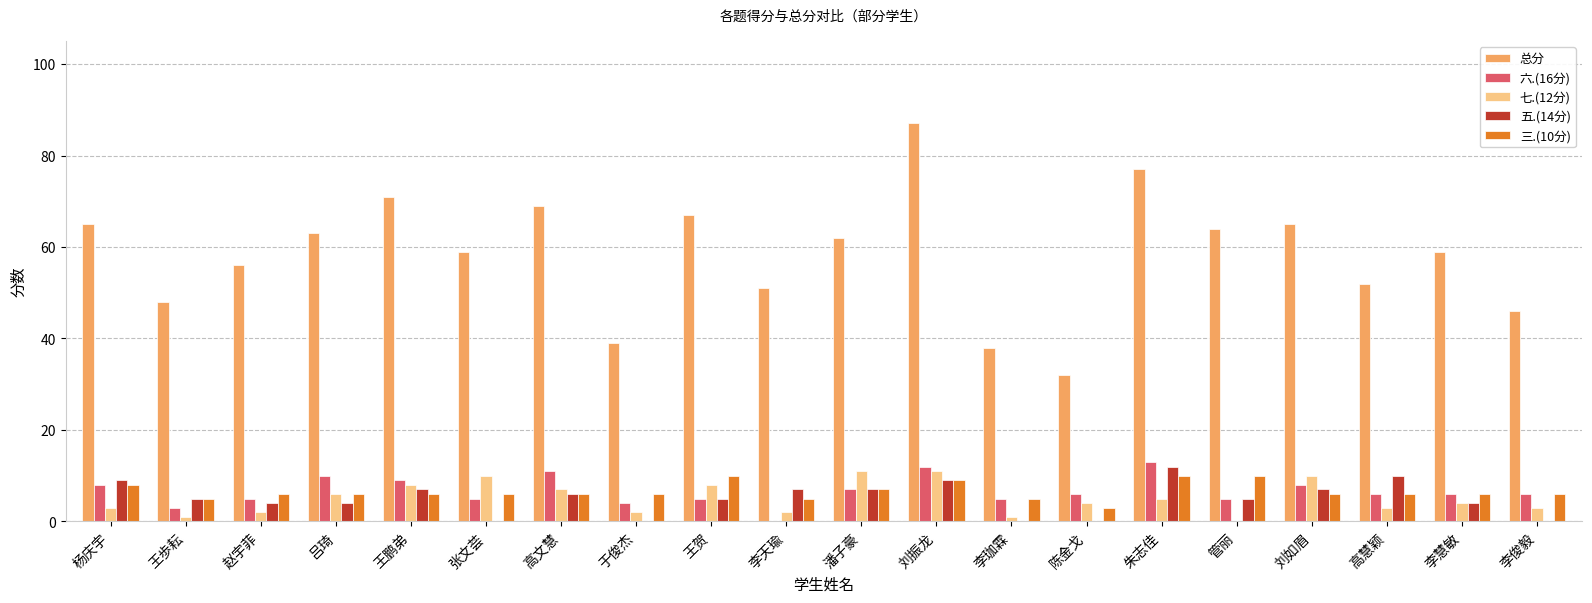

Between 王贺 and 刘振龙, which series saw the biggest shift?

总分